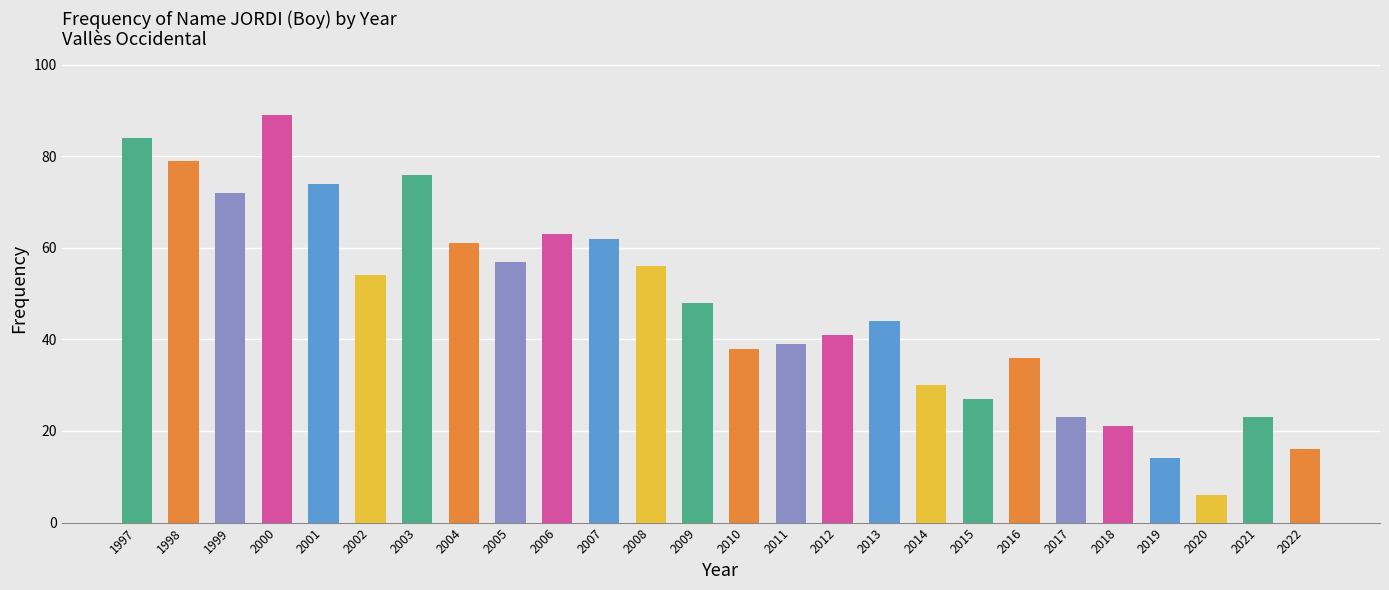

What is the value of the 3rd bar from the left?

72